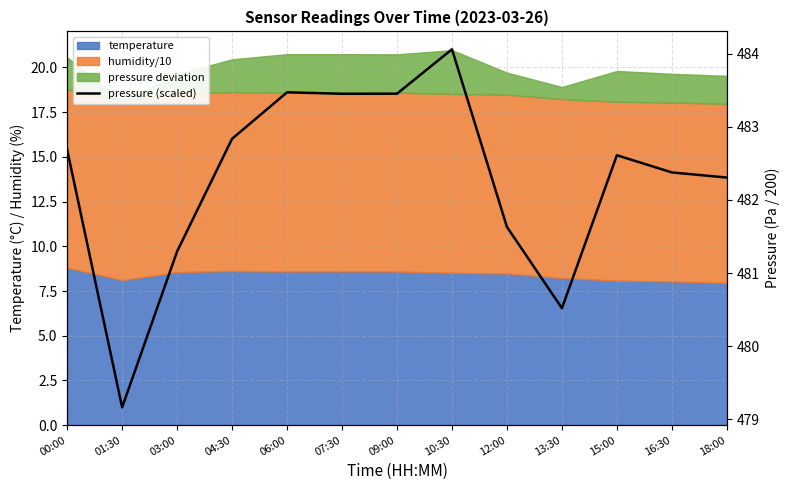

List the labels in order of value, smallest first.

01:30, 13:30, 03:00, 12:00, 18:00, 16:30, 15:00, 00:00, 04:30, 07:30, 09:00, 06:00, 10:30